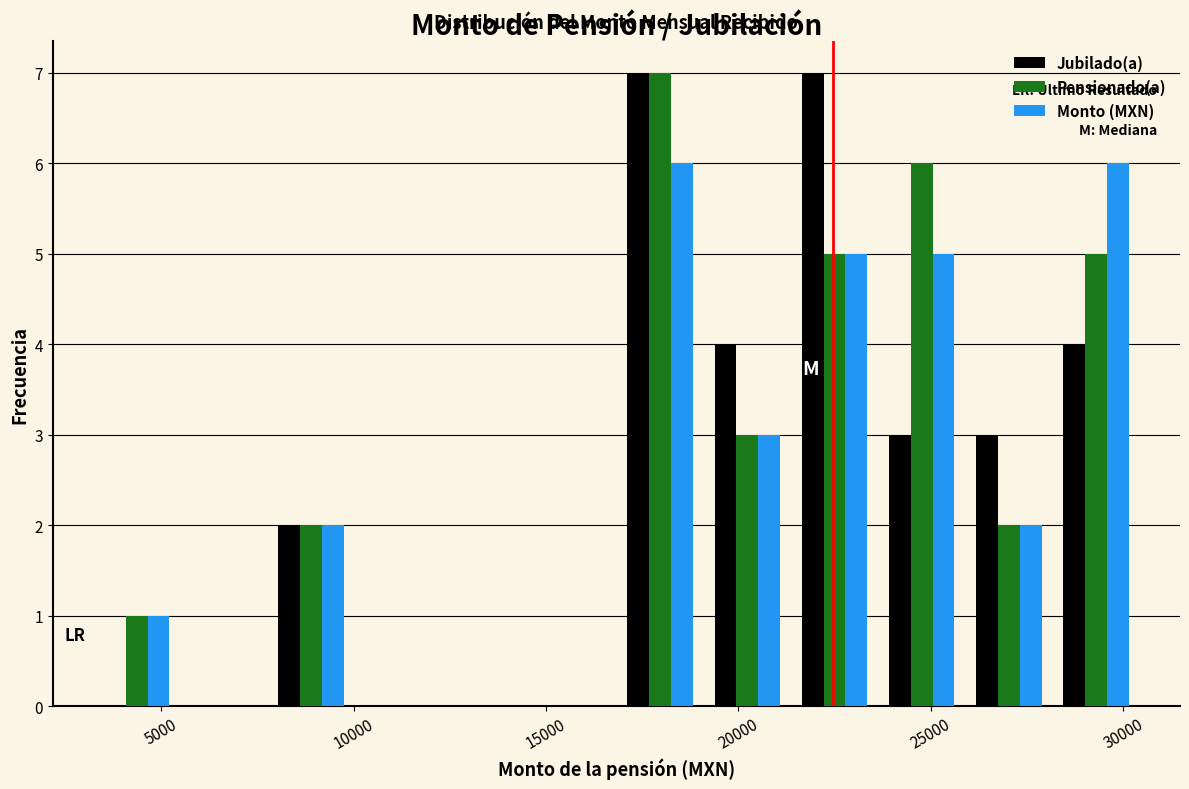

What is the height of the Pensionado(a) bar covering 3000 to 5500 on the x-axis? Neither the bar edges nor the heights are printed on the chart, so give them approximately, as read against the axes.

1